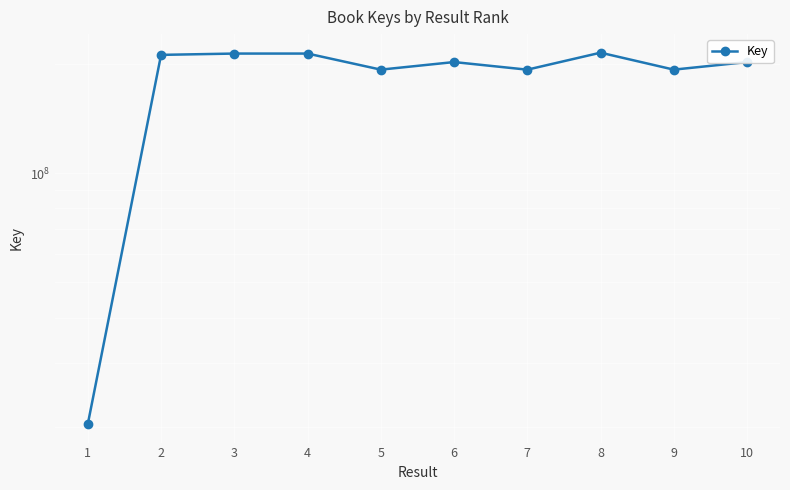

What is the difference between the maximum and minimum values?

194312227